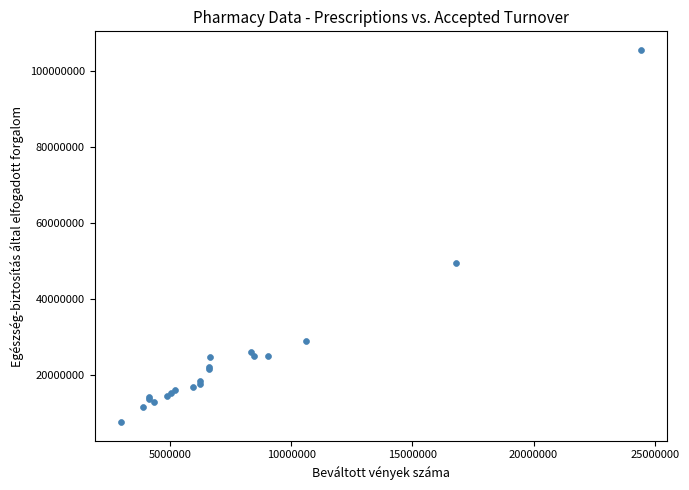

What Y value in the scatter plot is closest to 56656979?

49560264.5